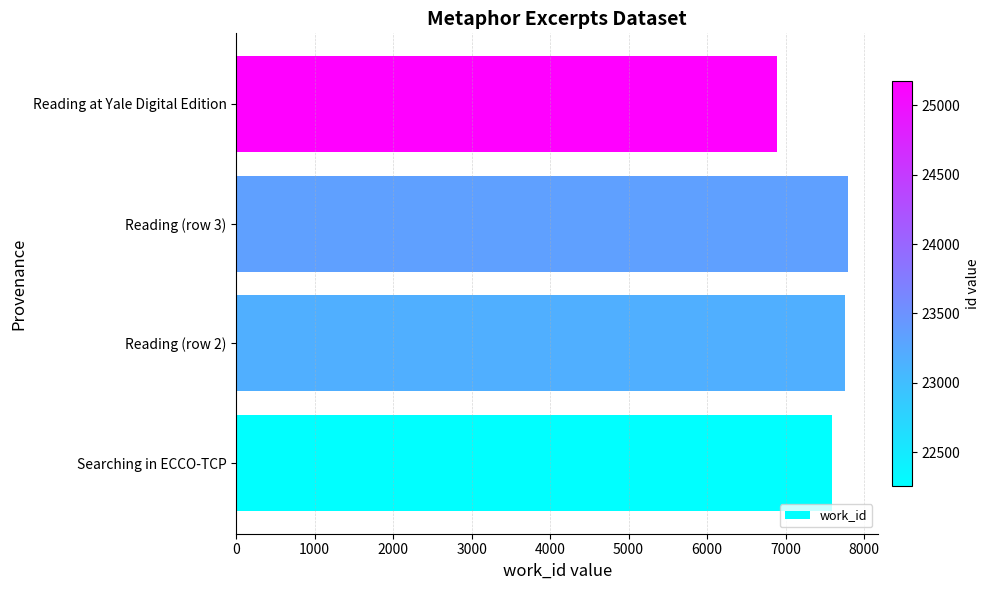

Are the bars horizontal?

Yes